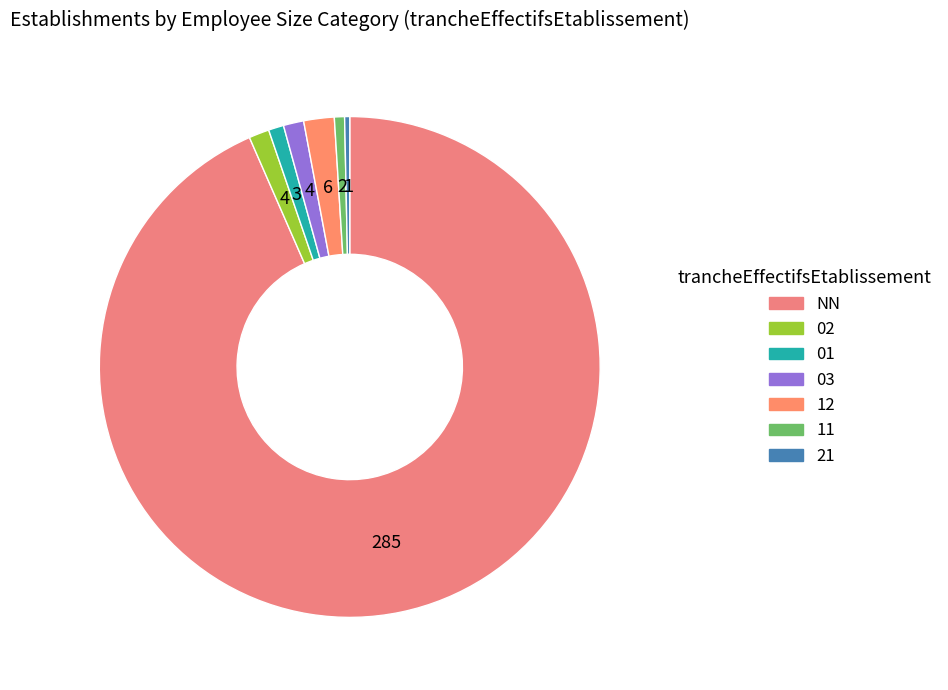

Is it true that 21 is 0% of the pie?

True